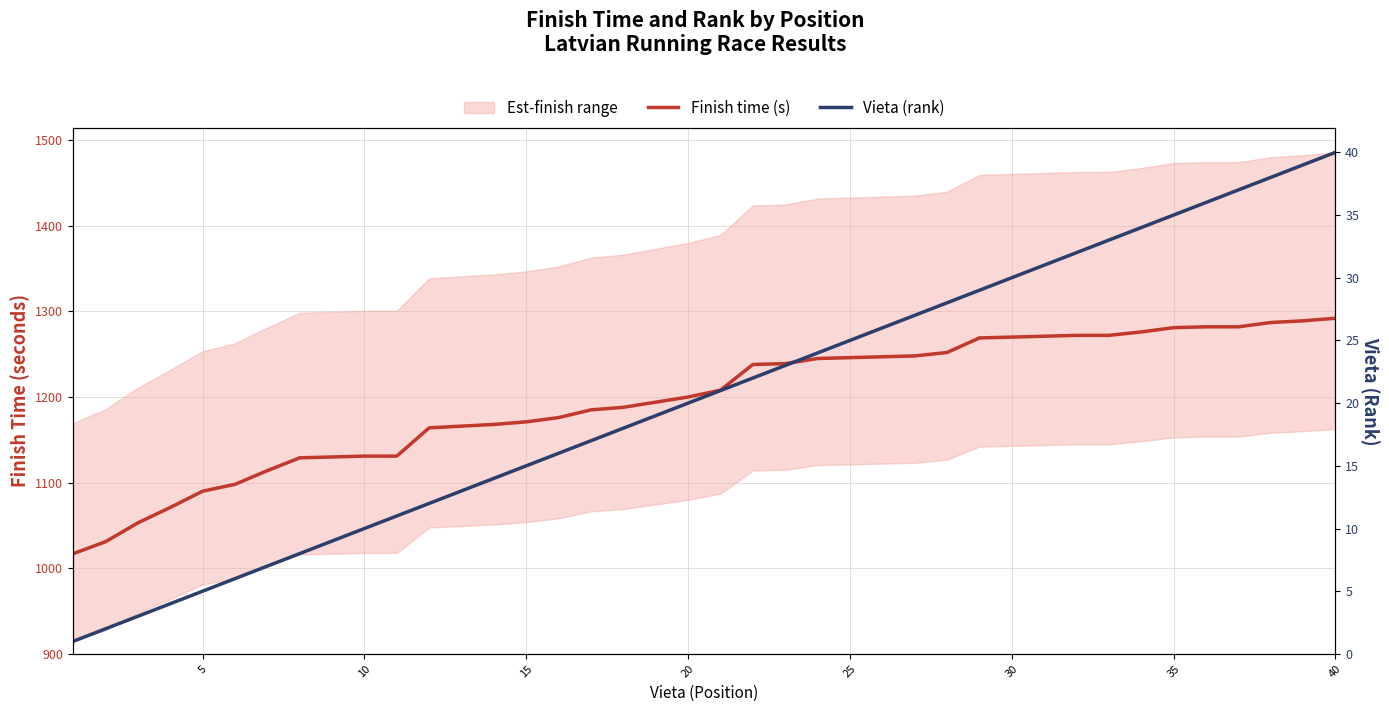

Reading right to left, what are all the values shown in this chart?

Finish time (s): 1292	1289	1287	1282	1282	1281	1276	1272	1272	1271	1270	1269	1252	1248	1247	1246	1245	1239	1238	1208	1200	1194	1188	1185	1176	1171	1168	1166	1164	1131	1131	1130	1129	1114	1098	1090	1071	1053	1031	1017
Vieta (rank): 40	39	38	37	36	35	34	33	32	31	30	29	28	27	26	25	24	23	22	21	20	19	18	17	16	15	14	13	12	11	10	9	8	7	6	5	4	3	2	1